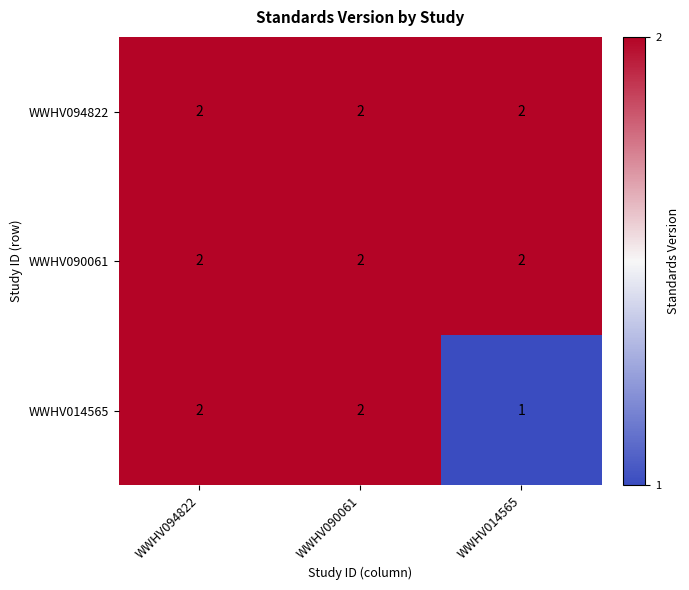

Where is WWHV014565 nearest to the value 1?

WWHV014565